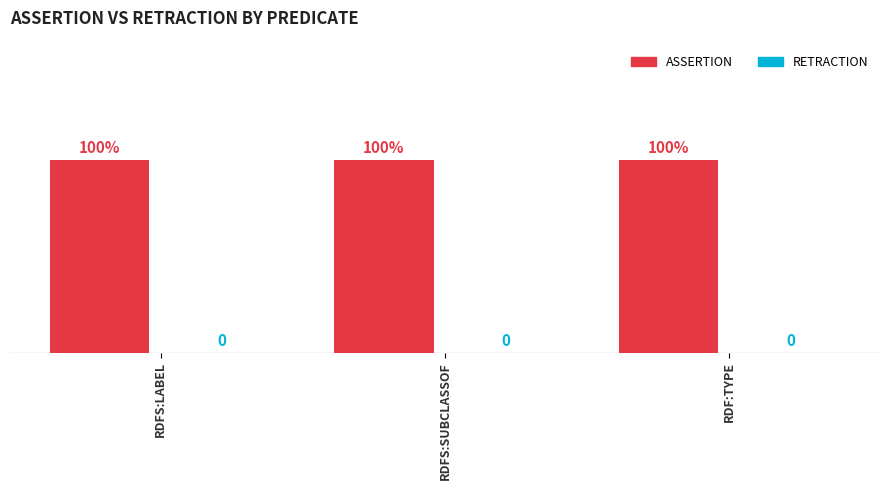

The assertion series shows 2 at RDFS:LABEL. True or false?

False